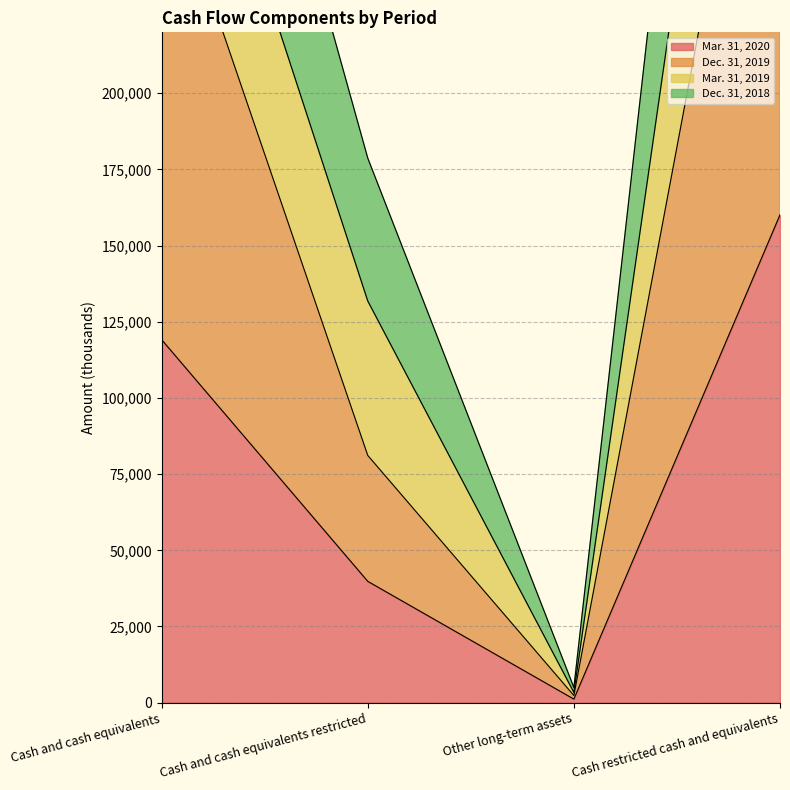

What is the highest value of the Dec. 31, 2019 series?

362332